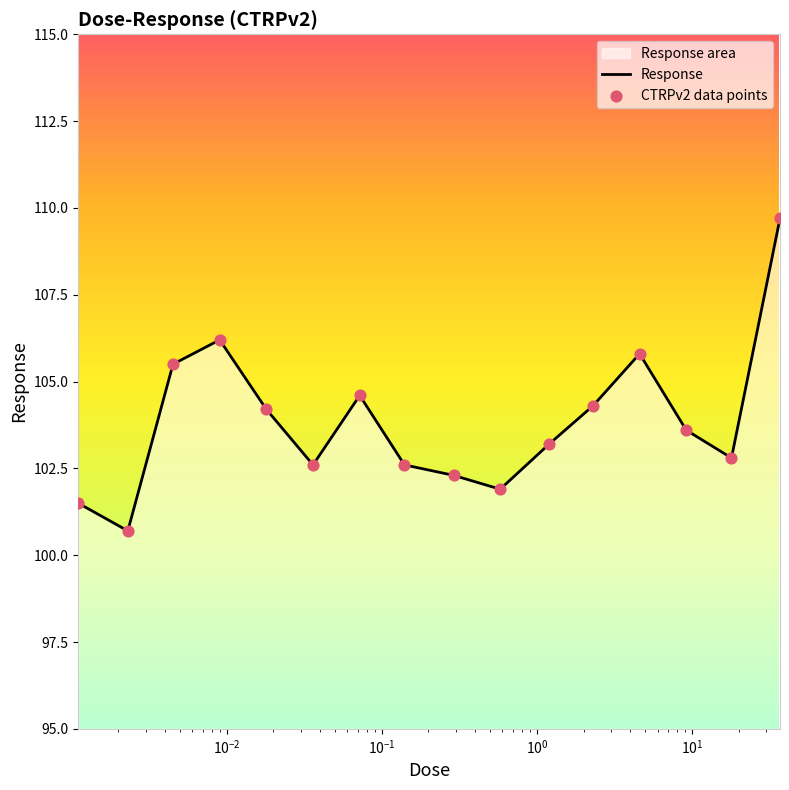

Which series reaches the maximum Y coordinate?

Response